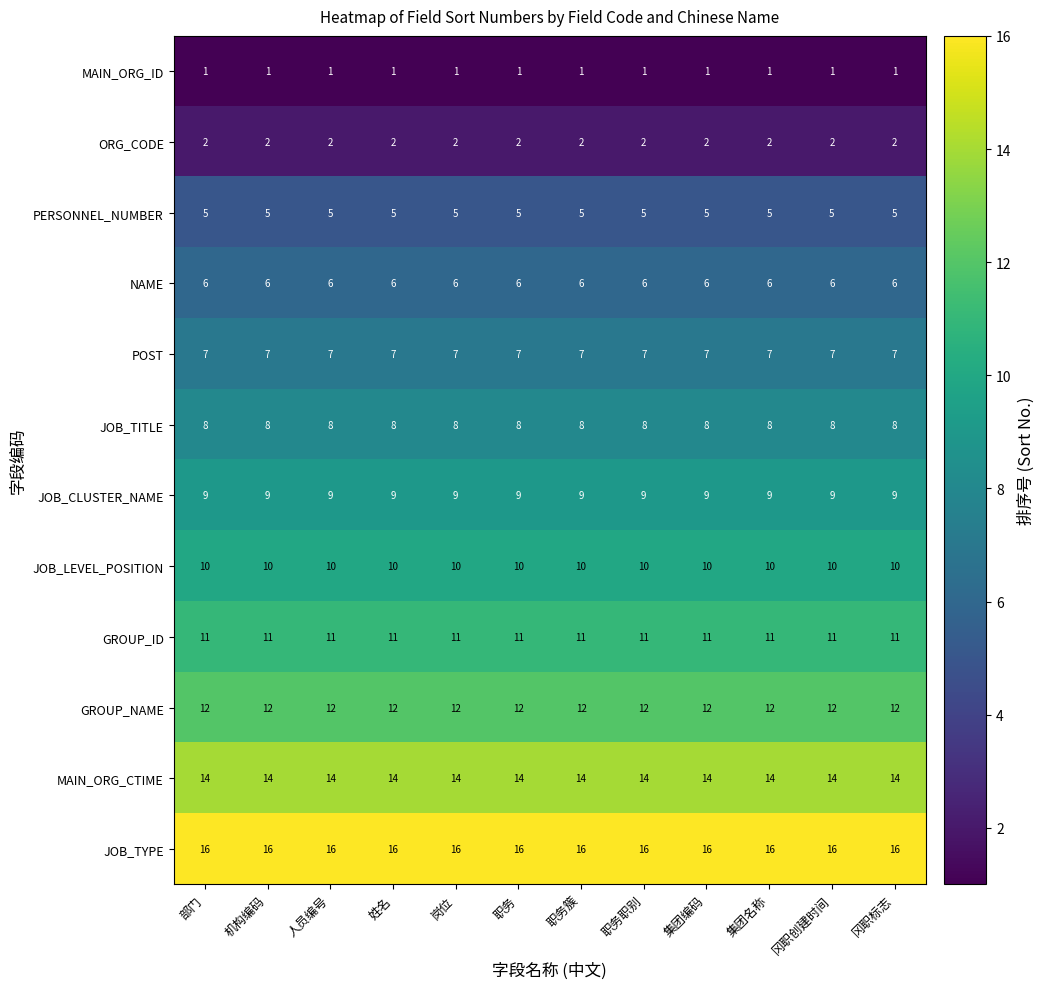

The POST series shows 7 at 部门. True or false?

True